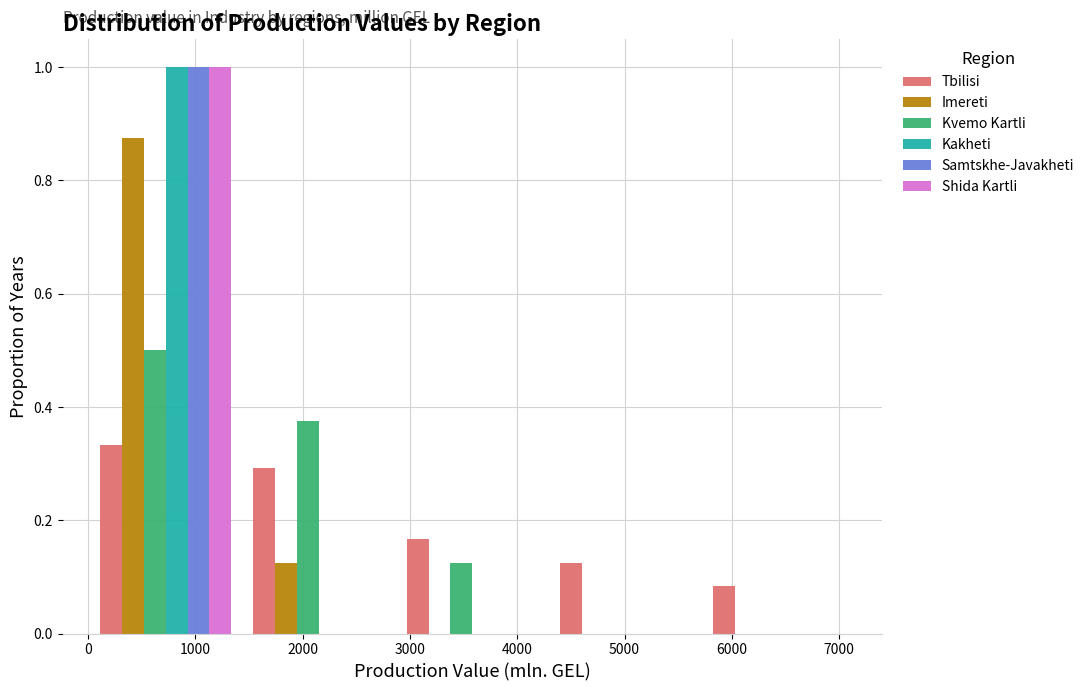

In the Kakheti series, which range on the x-axis has the tallest bar?

0 to 1400